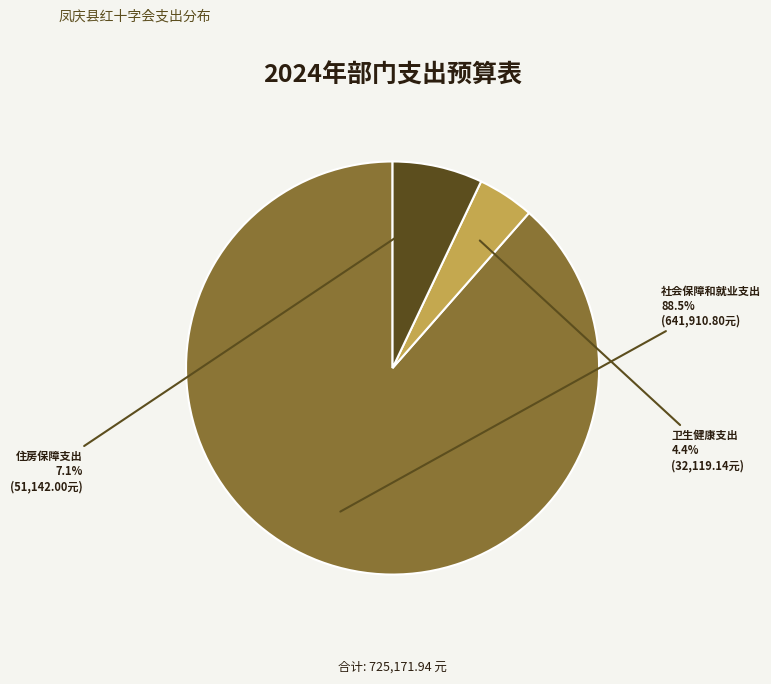

What is the largest slice in the pie chart?

社会保障和就业支出